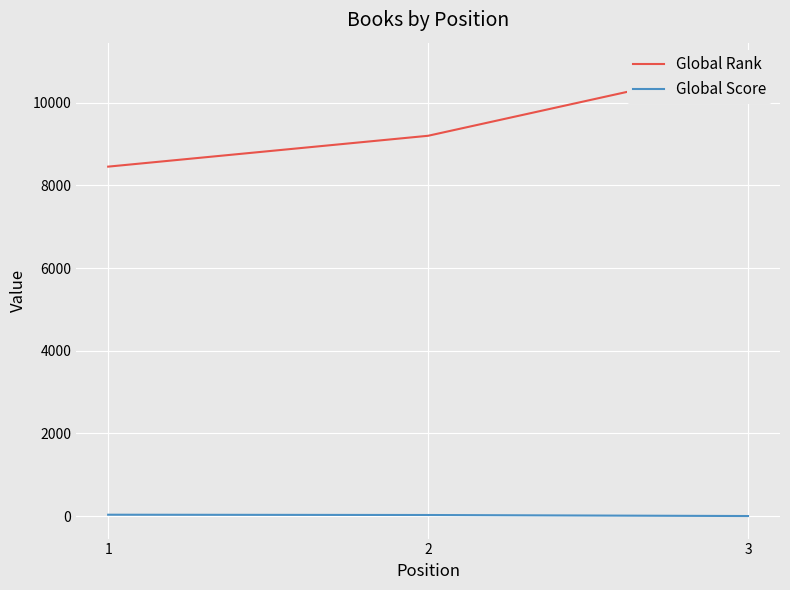

What is the approximate value of Global Score at 1?

36